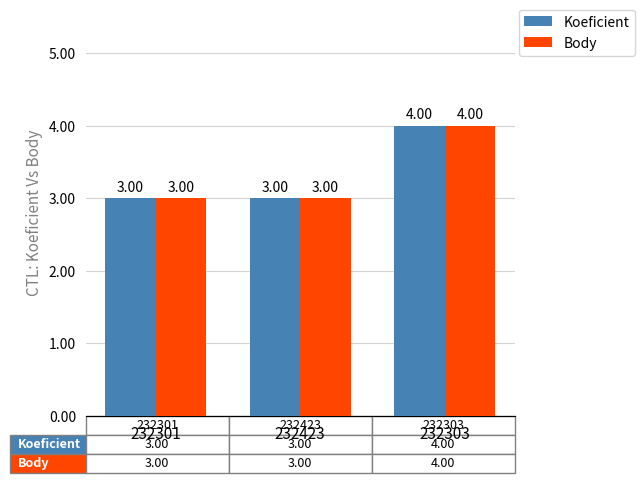

What is the sum of all Body values?

10